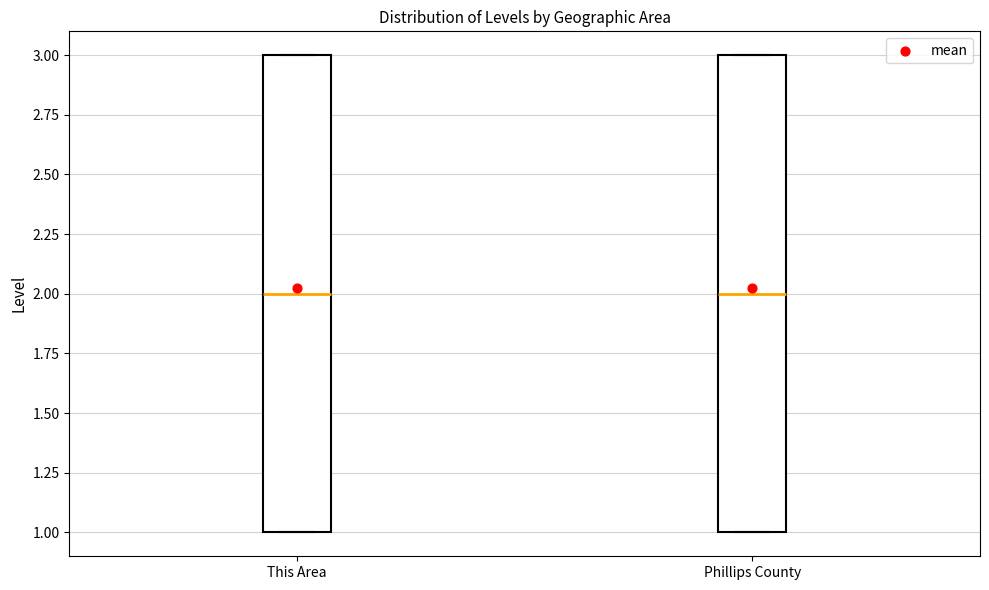

Where is the lower edge of the box for Phillips County on the y-axis? The values are not printed on the chart, so give them approximately, as read against the axis.

1